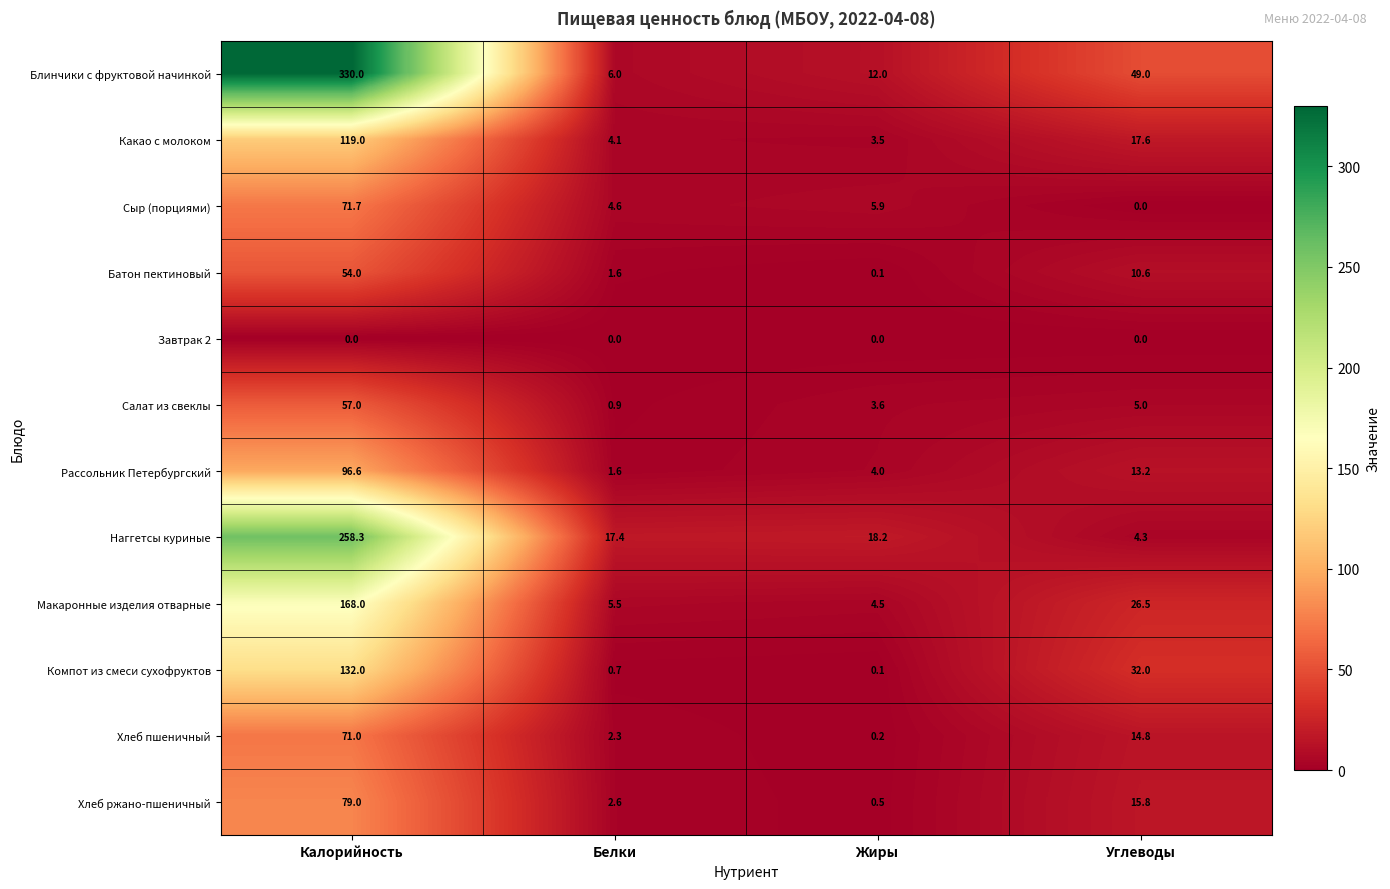

The Макаронные изделия отварные series shows 3.2 at Белки. True or false?

False